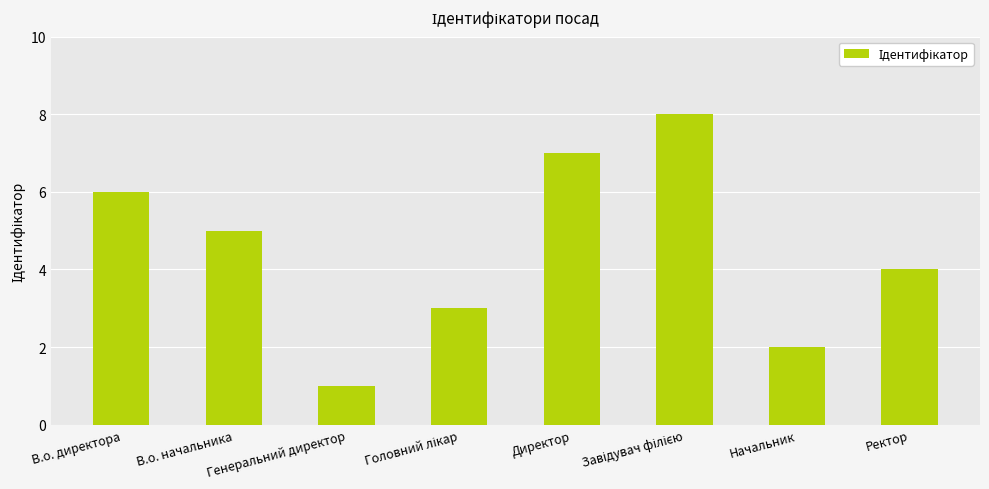

Between В.о. начальника and Ректор, which is larger?

В.о. начальника